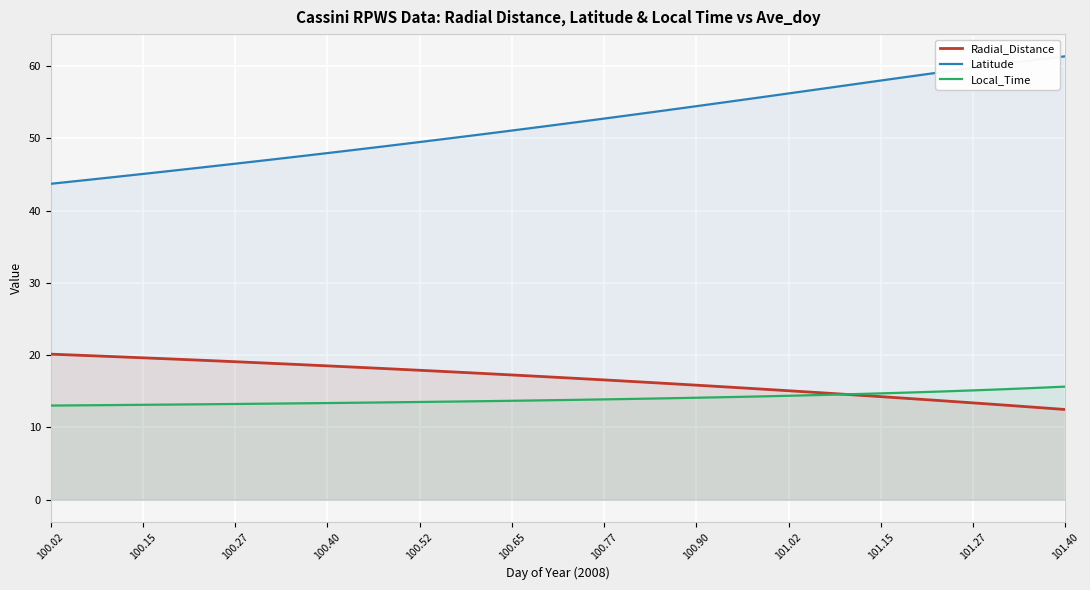

What is the maximum value for Latitude?

61.3